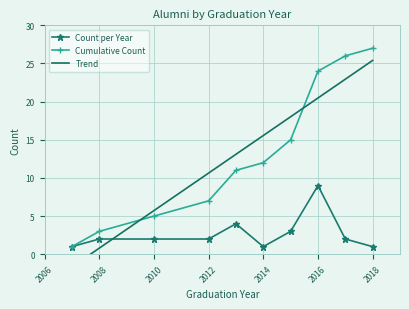

True or false: Cumulative Count has more than 1 points higher than both neighbors.

False